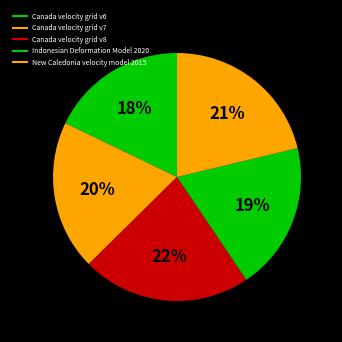

How many slices are in this pie chart?

5